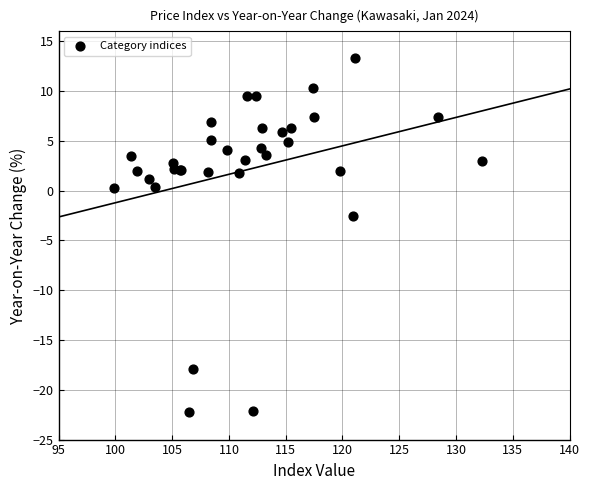

What Y value in the scatter plot is closest to -4?

-2.5